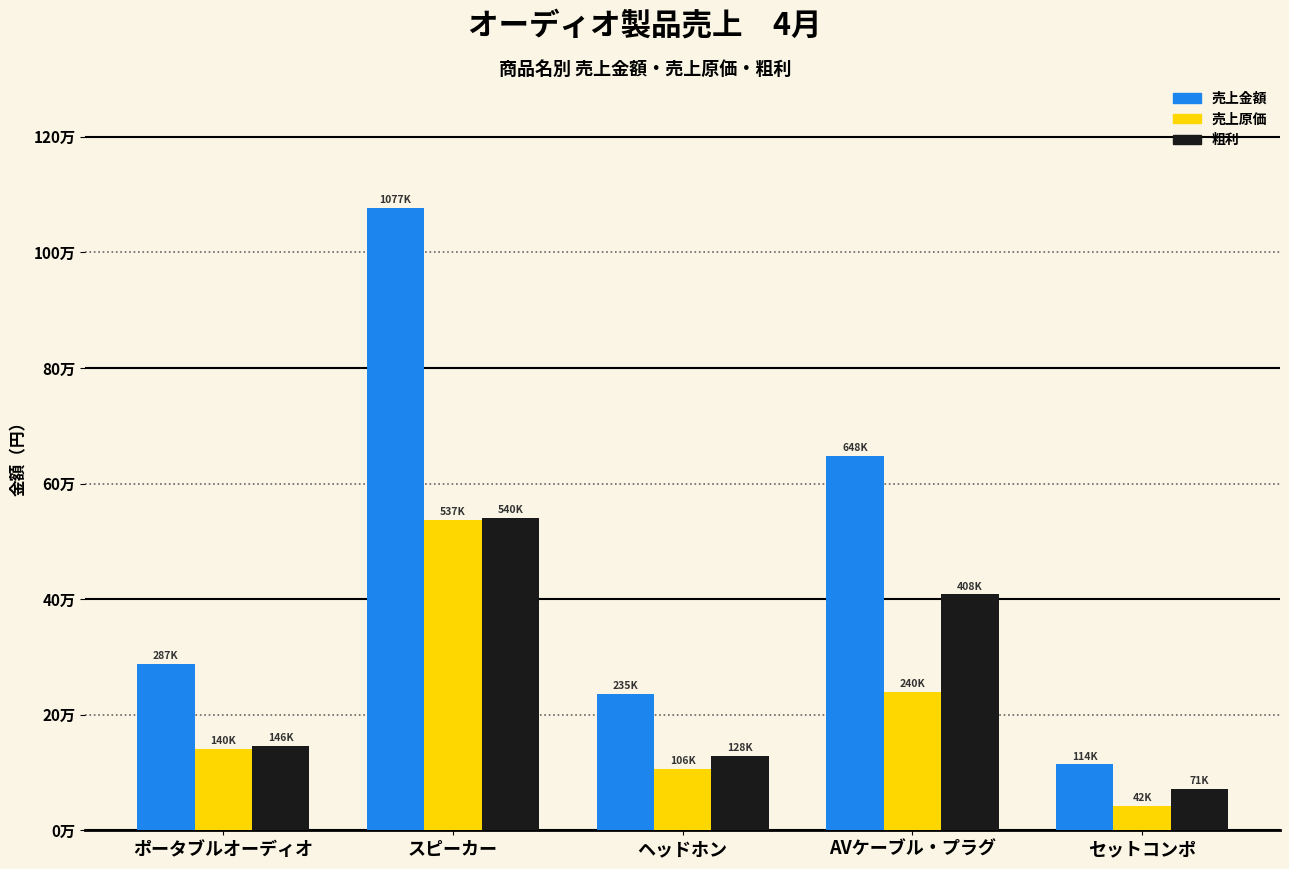

Does the chart contain any negative values?

No